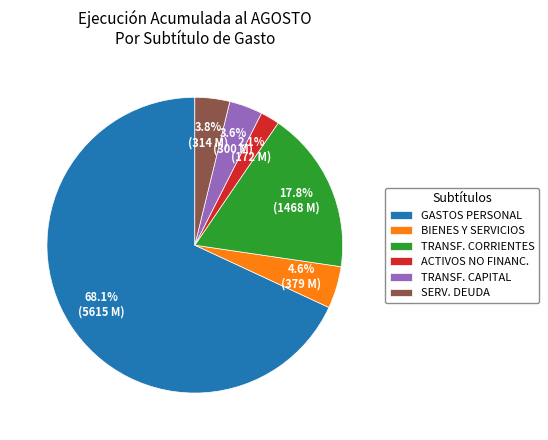

How many slices are in this pie chart?

6